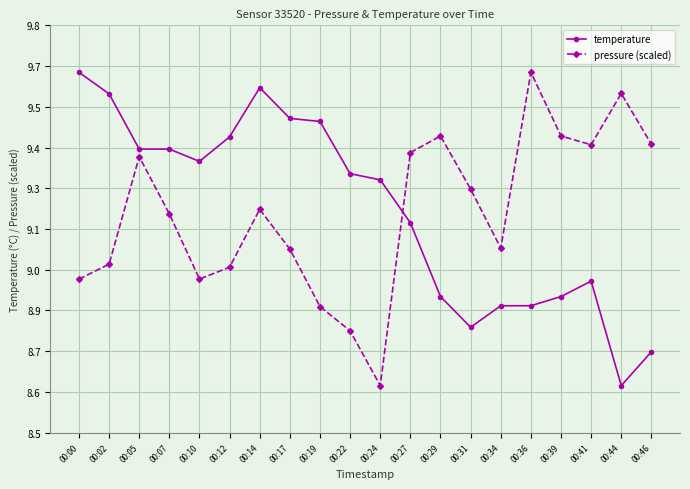

Which category has the highest value in the pressure (scaled) series?

00:36